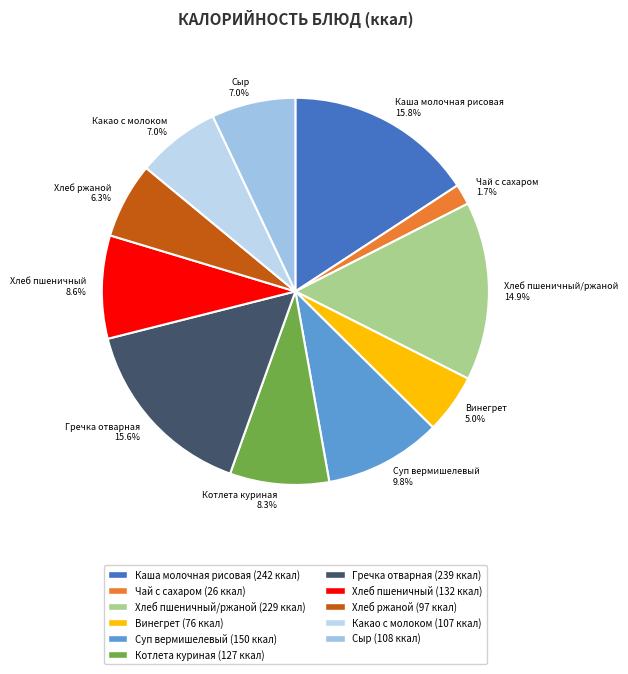

To the nearest percent, what is the difference between the Какао с молоком and Хлеб пшеничный slice percentages?

2%